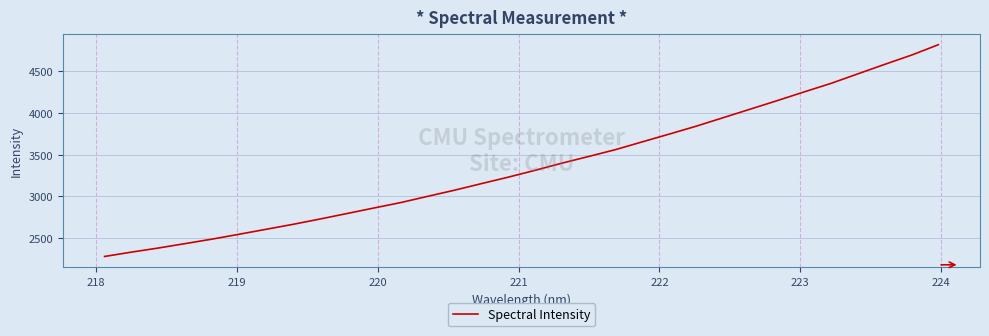

What is the smallest value displayed?

2281.6